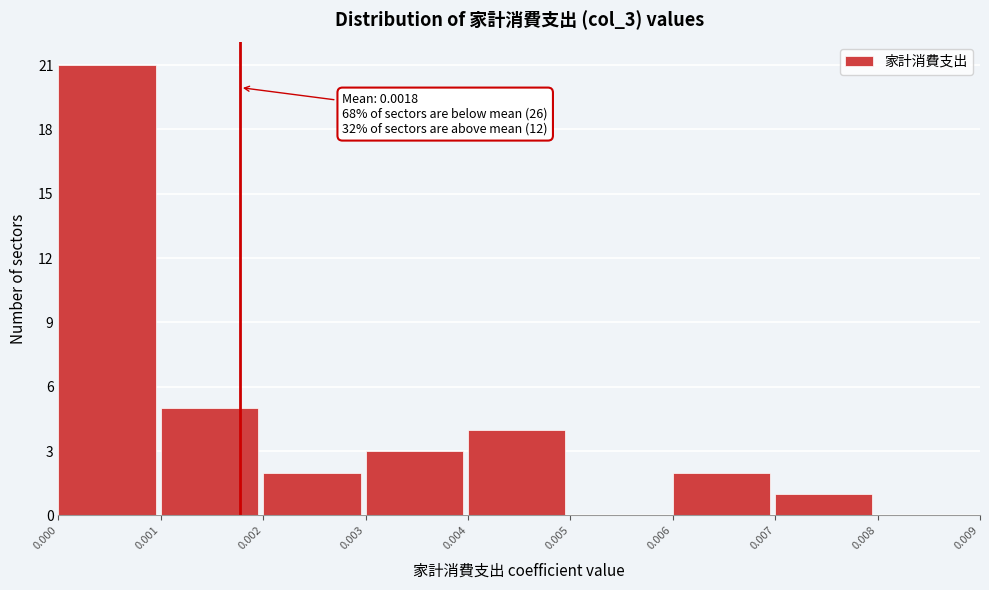

Which range on the x-axis has the tallest bar?

0.000 to 0.001